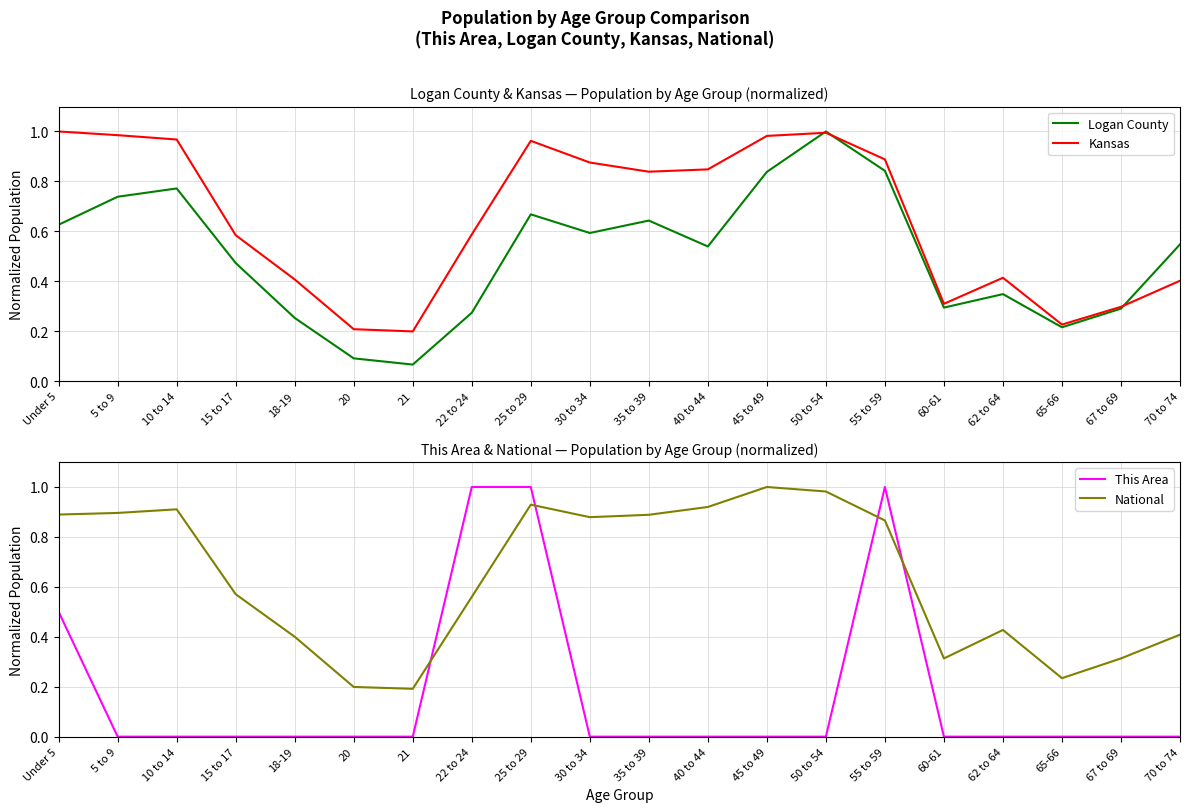

How many data points does each series have?

20